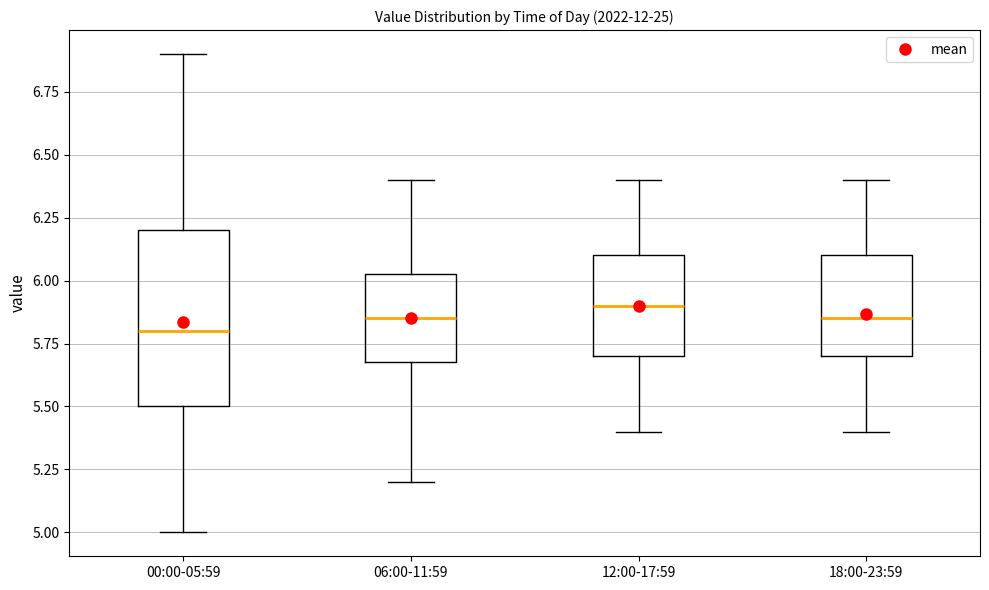

Reading left to right, read every box against the y-axis: the position of its median line, the range the box covers, and the ends of its whiskers. The values are not printed on the chart, so give them approximately, as read against the axis.

00:00-05:59: median 5.80, box 5.50 to 6.20, whiskers 5.00 to 6.90
06:00-11:59: median 5.85, box 5.70 to 6.05, whiskers 5.20 to 6.40
12:00-17:59: median 5.90, box 5.70 to 6.10, whiskers 5.40 to 6.40
18:00-23:59: median 5.85, box 5.70 to 6.10, whiskers 5.40 to 6.40